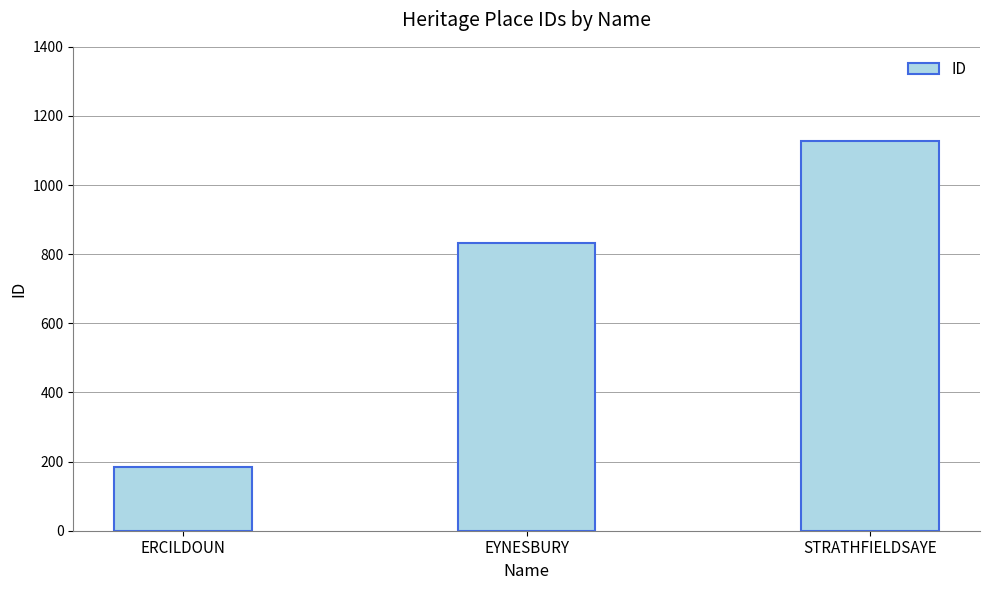

What is the label of the 3rd bar from the left?

STRATHFIELDSAYE